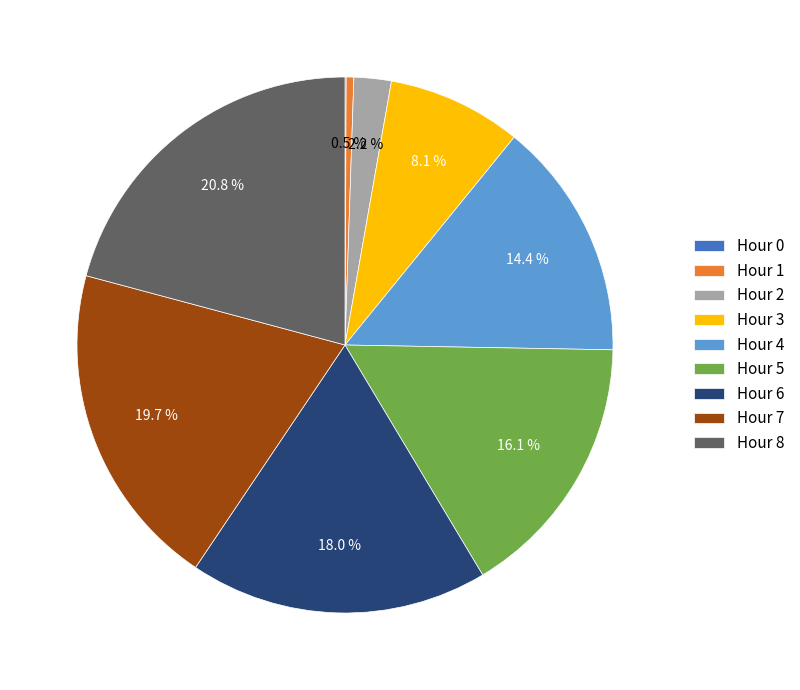

Between Hour 7 and Hour 2, which is larger?

Hour 7